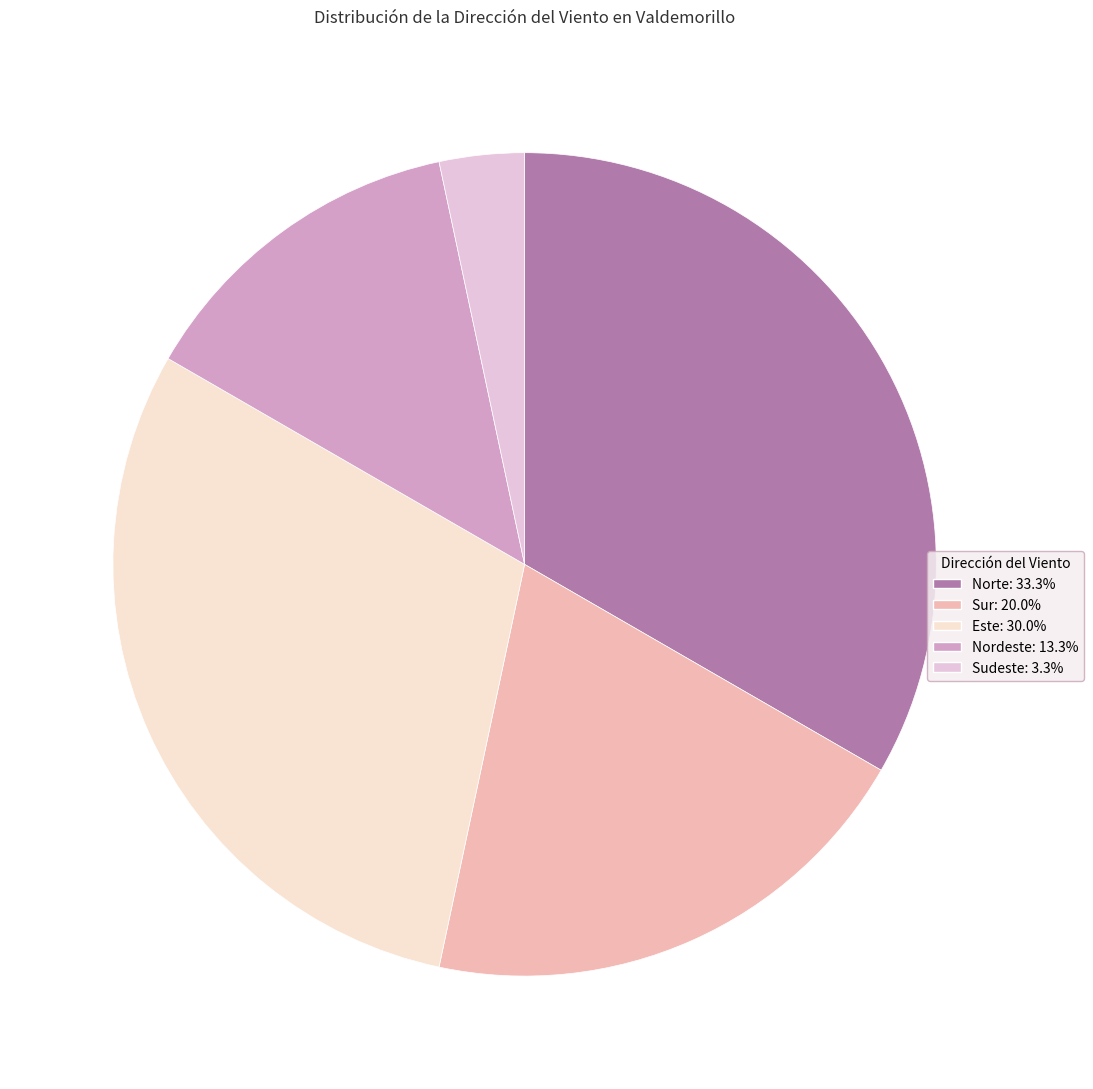

Is it true that Norte is 42% of the pie?

False